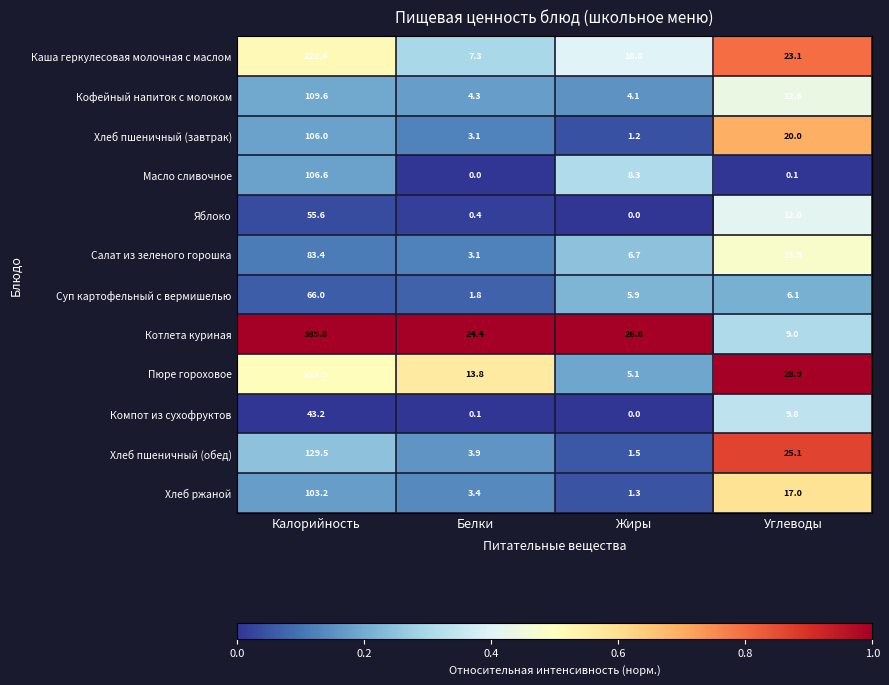

Which series has the largest range (max minus min)?

Котлета куриная